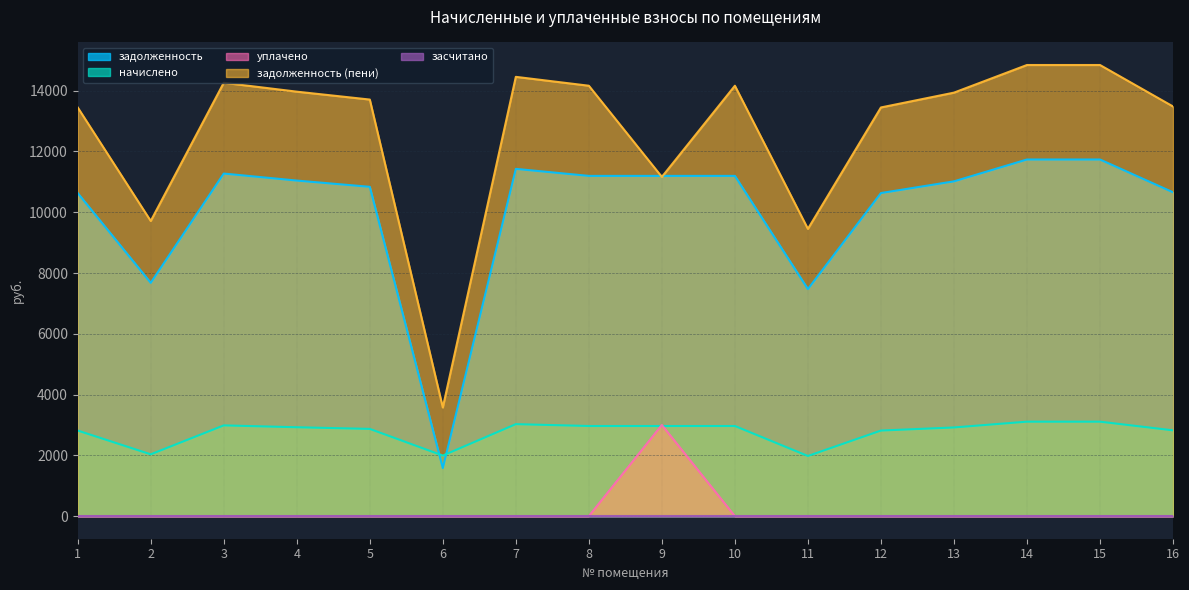

How many series are shown in this chart?

5